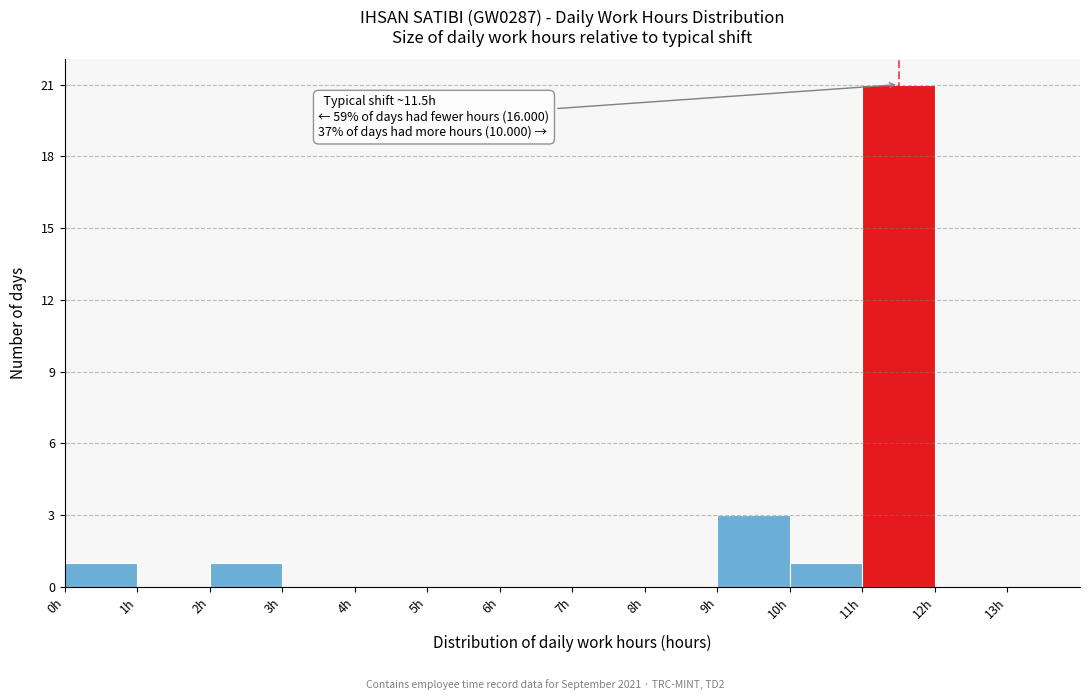

Over which range of the x-axis is the bar tallest?

11 to 12